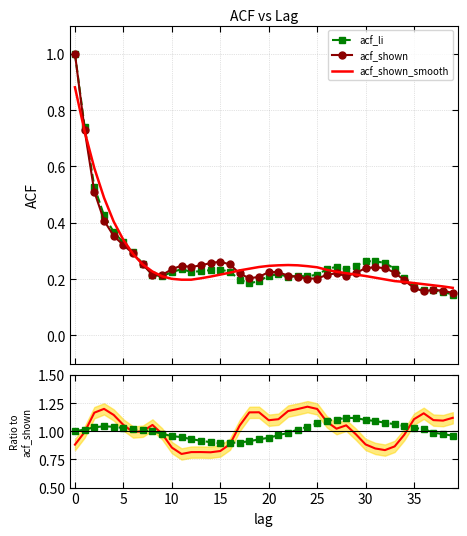

Which category has the highest value across all series?

24